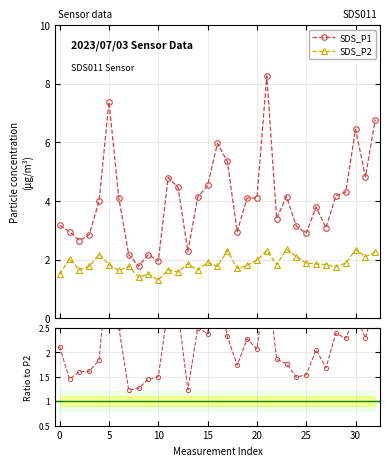

At how many categories does at least one series exceed 3?

23